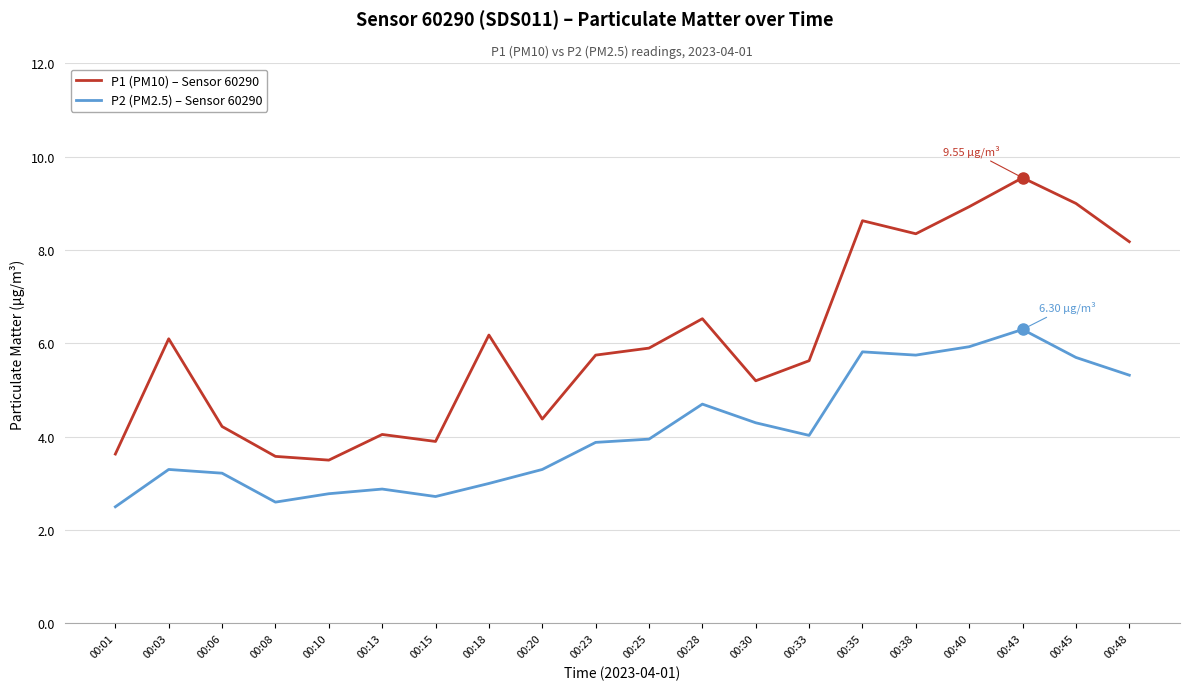

What is the difference between the P1 (PM10) – Sensor 60290 values at 00:25 and 00:33?

0.3